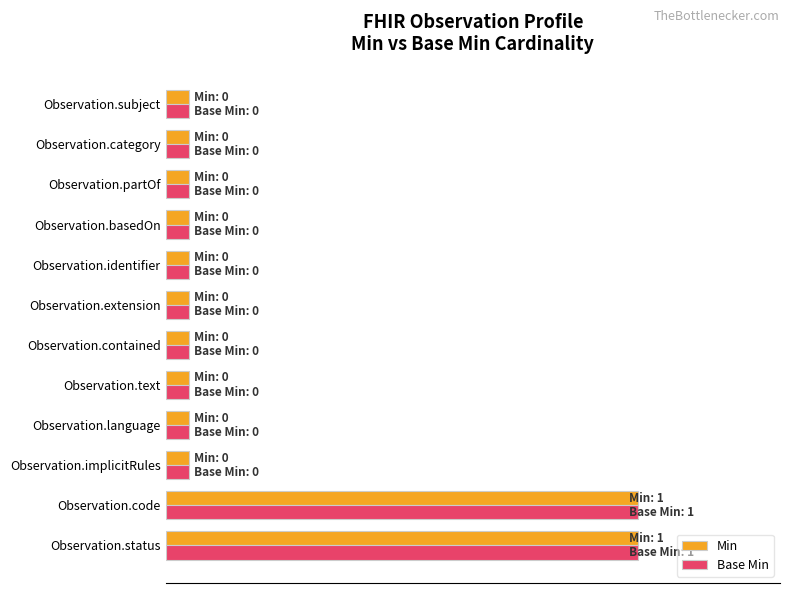

What are all the series names shown in the legend?

Min, Base Min